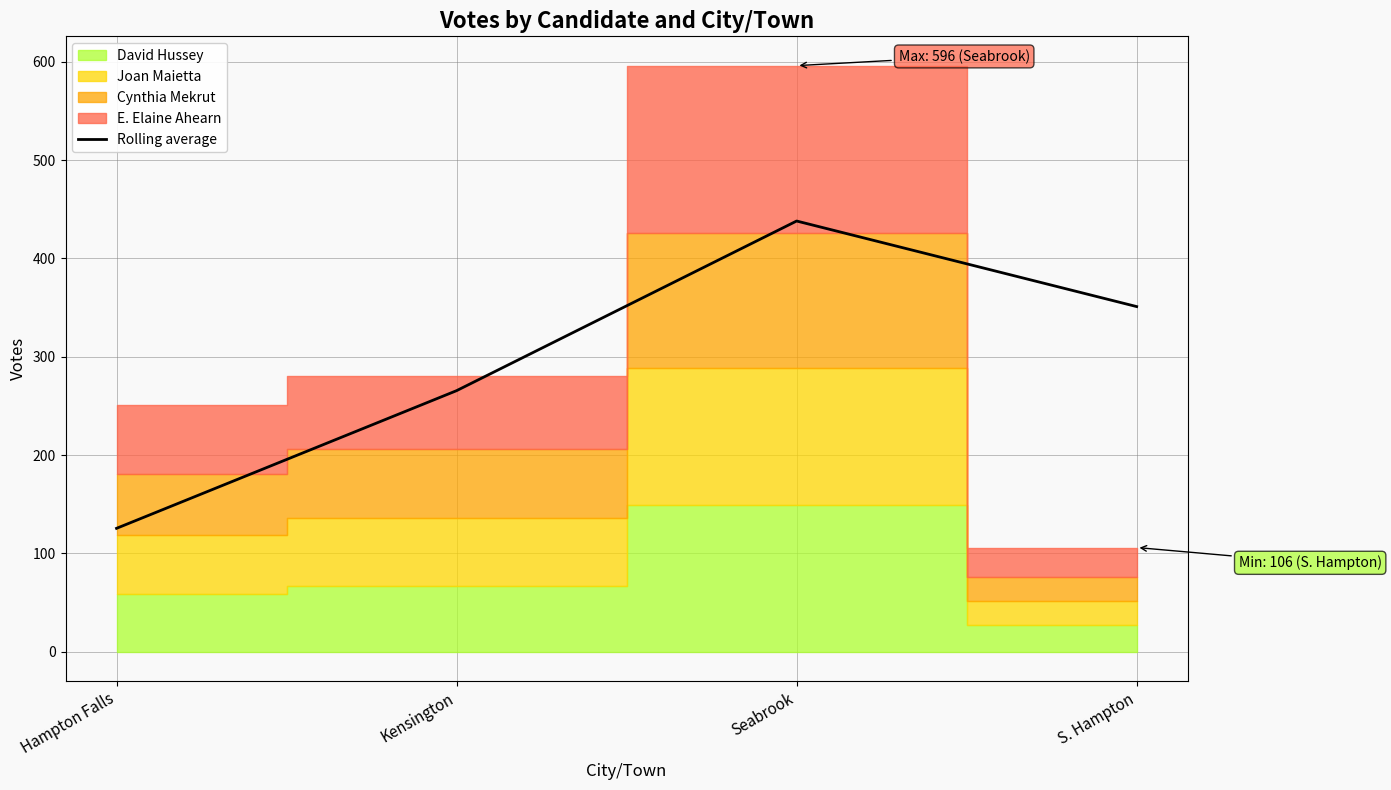

Rank the categories by value from highest to lowest.

Seabrook, S. Hampton, Kensington, Hampton Falls